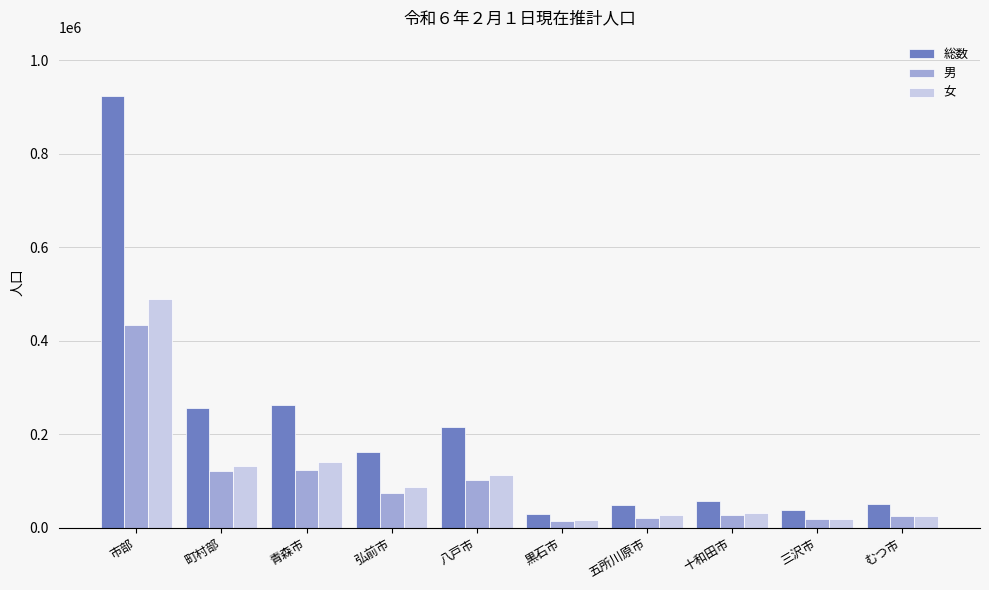

Are the bars grouped side by side (vs. stacked)?

Yes